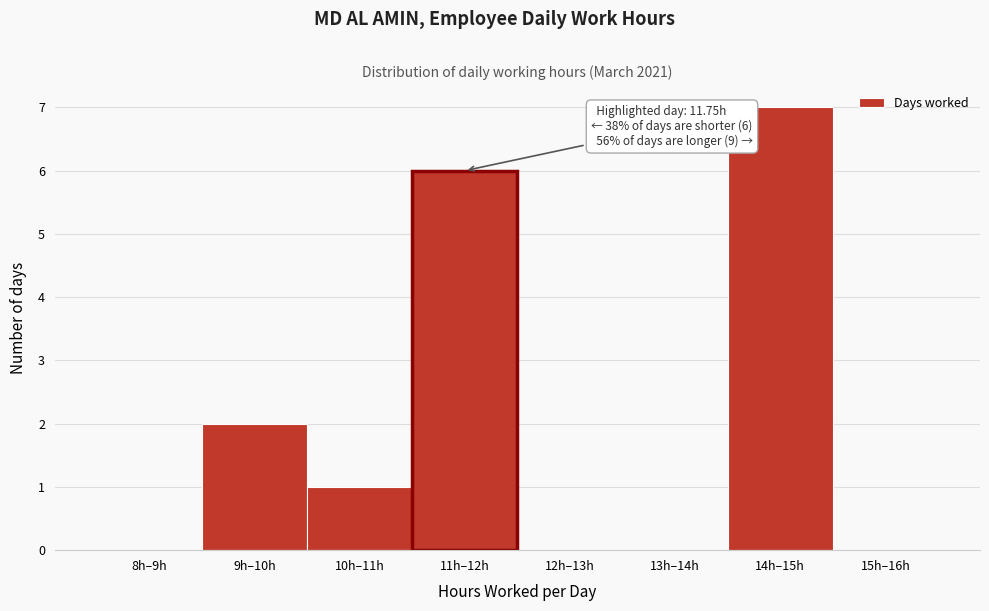

Reading left to right, what are all the values shown in this chart?

8h–9h=0	9h–10h=2	10h–11h=1	11h–12h=6	12h–13h=0	13h–14h=0	14h–15h=7	15h–16h=0